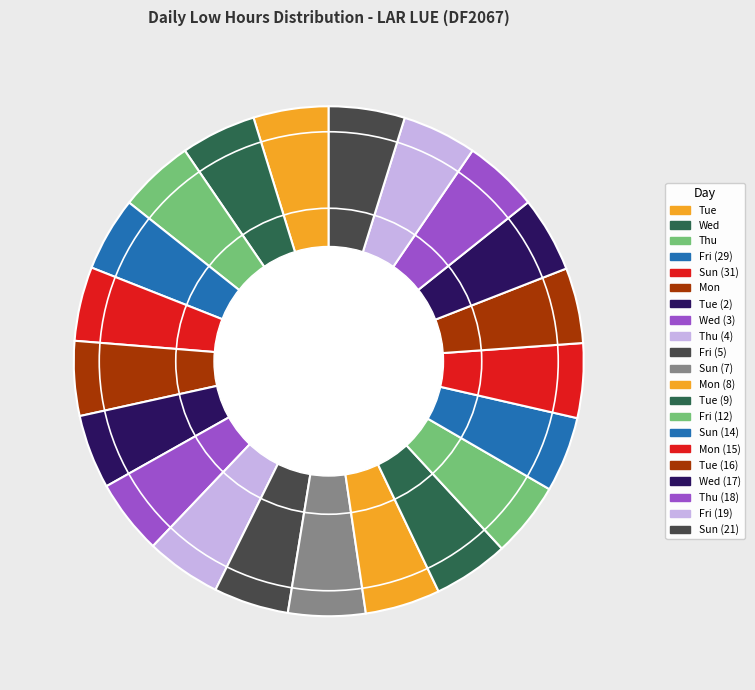

Rank the categories by value from lowest to highest.

Tue (2), Fri (29), Sun (31), Fri (19), Mon (15), Mon, Wed (3), Fri (5), Thu (18), Mon (8), Fri (12), Tue, Wed, Thu, Thu (4), Sun (14), Tue (16), Tue (9), Wed (17), Sun (21), Sun (7)